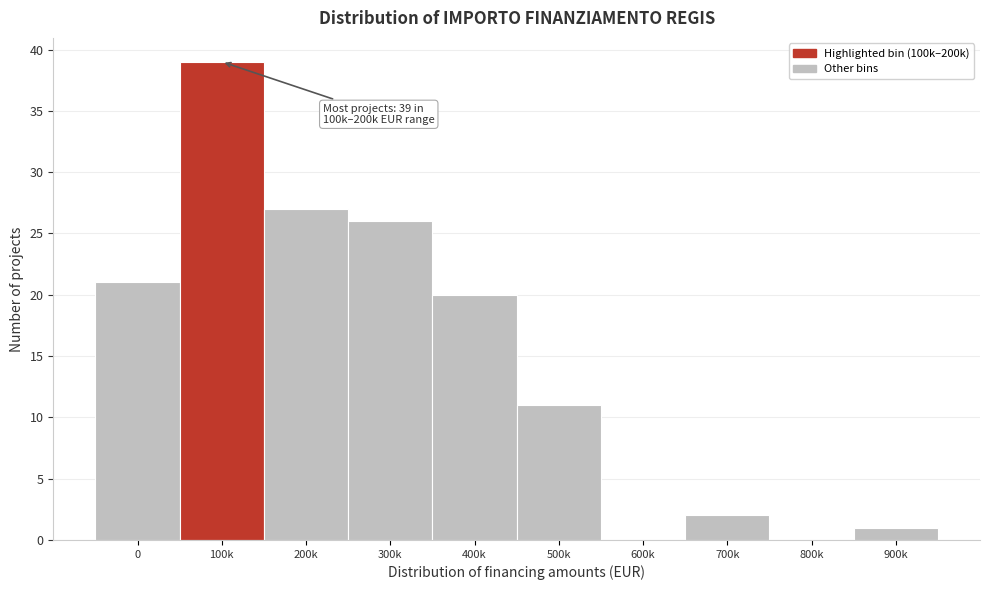

Reading left to right, list all the values displayed in this chart.

0=21	100k=39	200k=27	300k=26	400k=20	500k=11	600k=0	700k=2	800k=0	900k=1